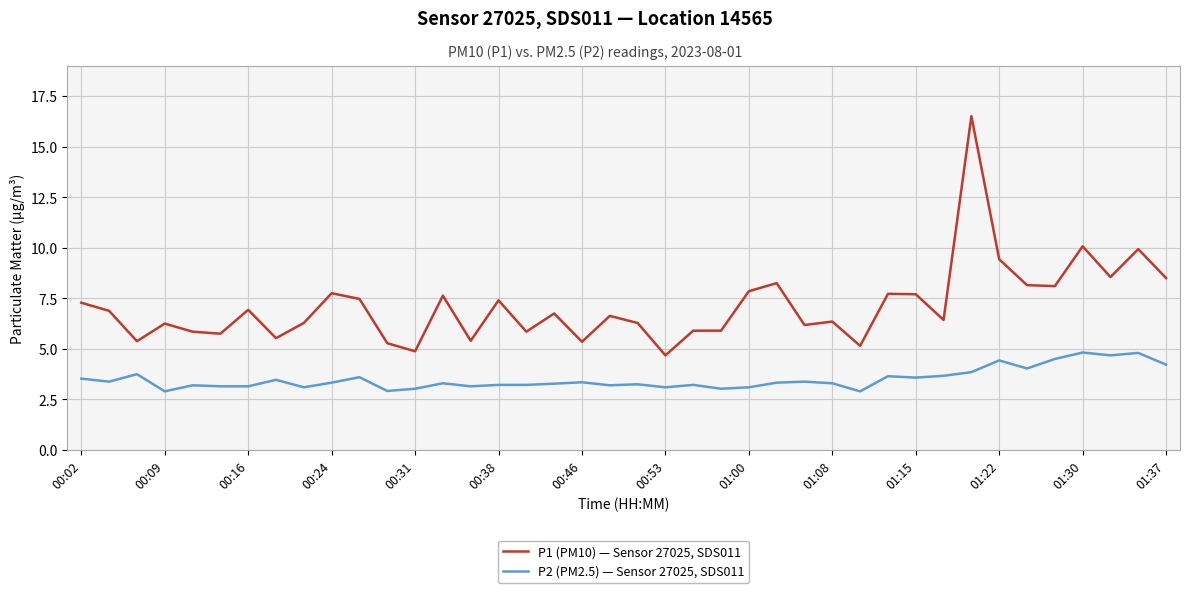

Which series has the largest total across all categories?

P1 (PM10) — Sensor 27025, SDS011